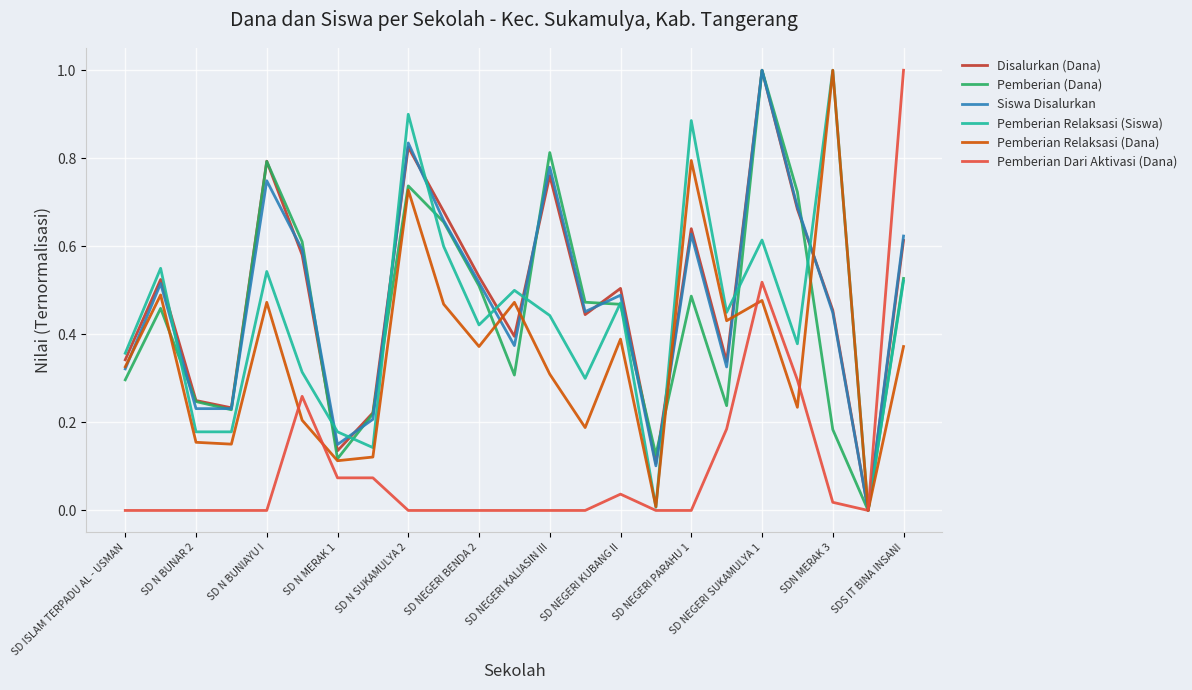

How many categories are shown in the chart?

23